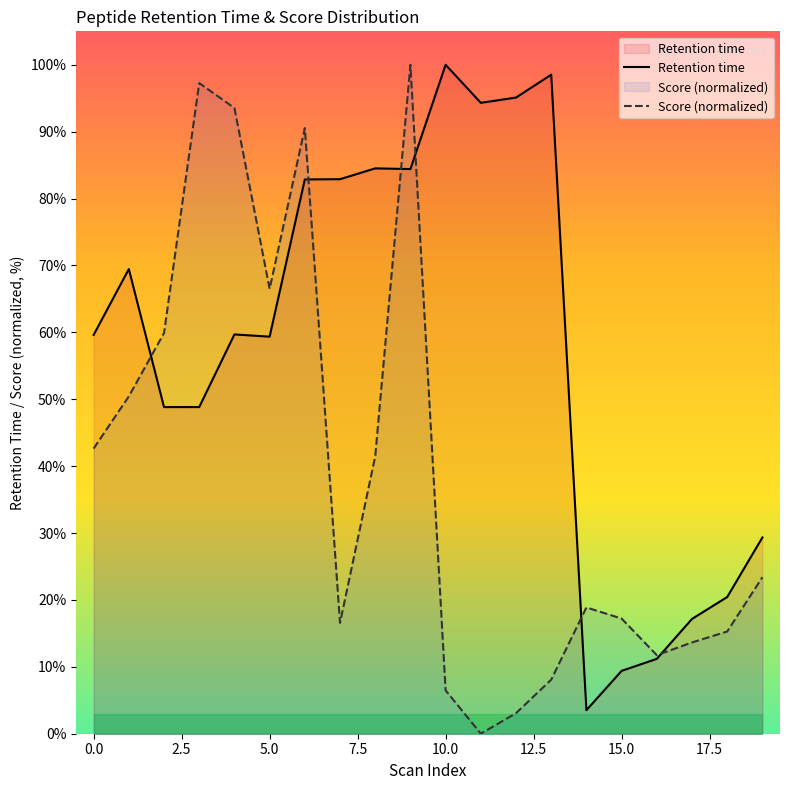

The value of Retention time at 18 is 30.0. True or false?

False